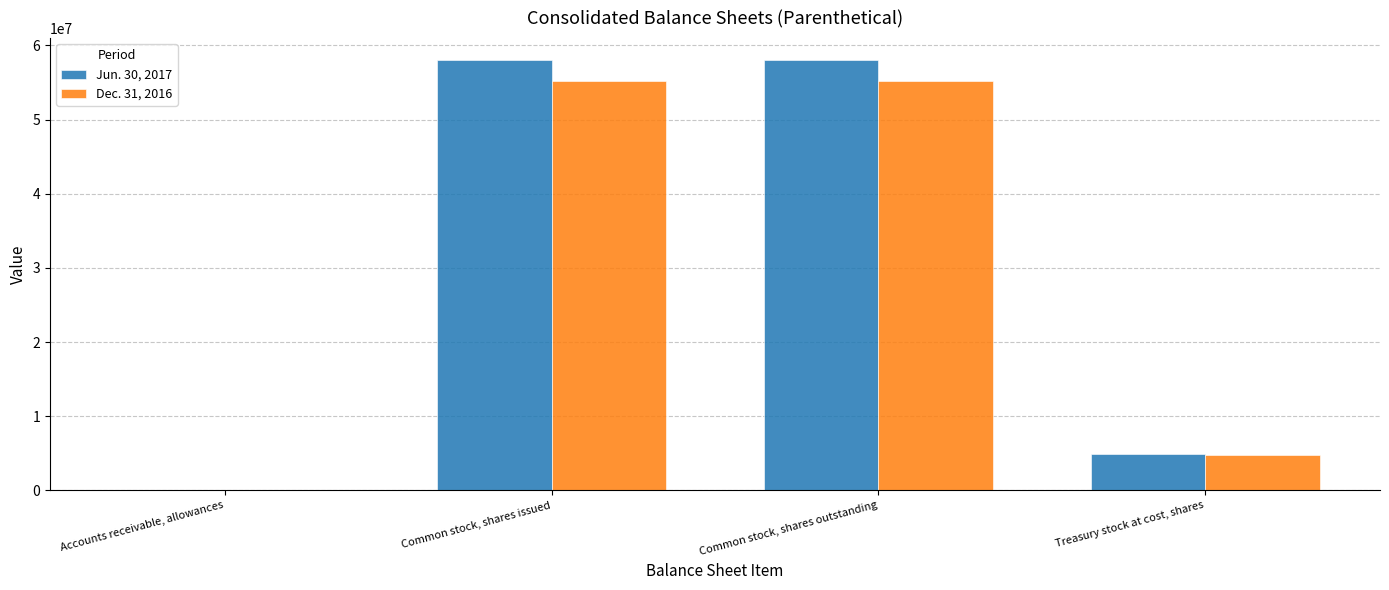

What is the total value across all series at Common stock, shares outstanding?

113266362